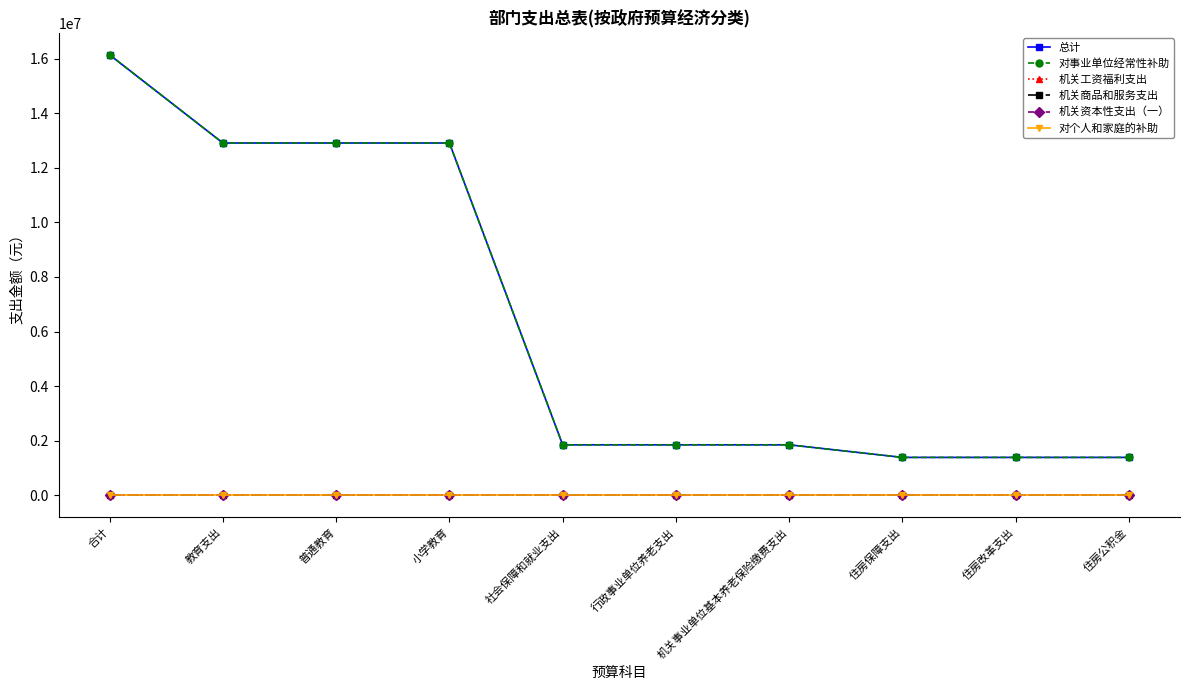

Is this an area chart (filled region under the line)?

No